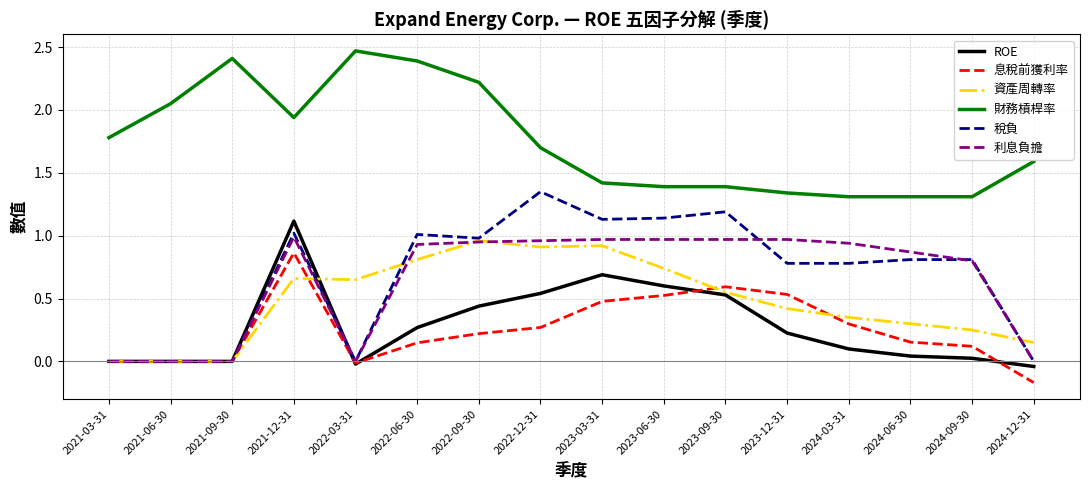

What is the total value across all series at 2022-12-31?

5.7